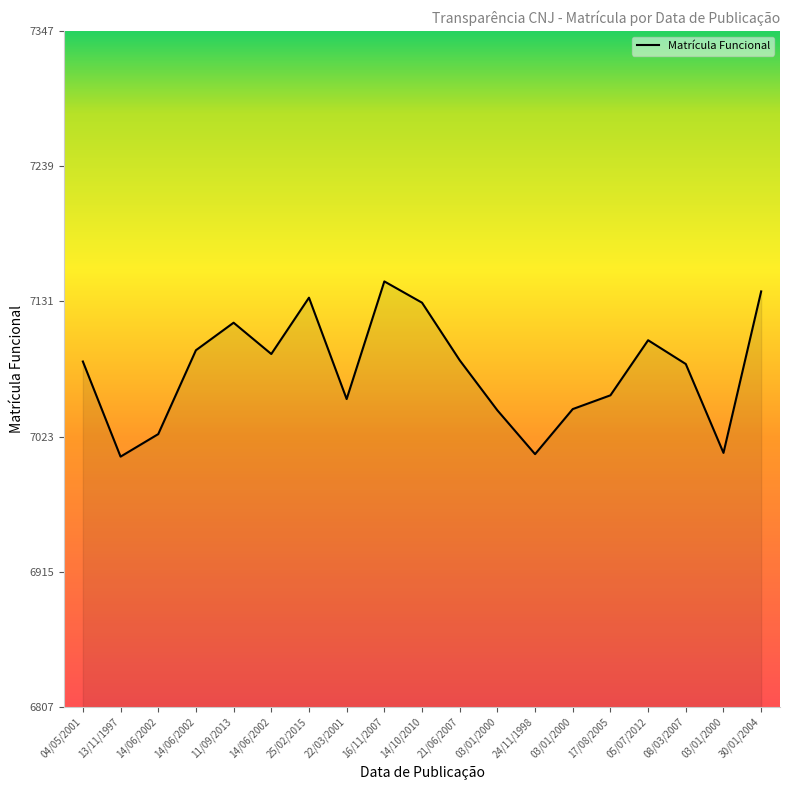

Reading left to right, list all the values displayed in this chart.

04/05/2001=7083	13/11/1997=7007	14/06/2002=7025	14/06/2002=7092	11/09/2013=7114	14/06/2002=7089	25/02/2015=7134	22/03/2001=7053	16/11/2007=7147	14/10/2010=7130	21/06/2007=7084	03/01/2000=7044	24/11/1998=7009	03/01/2000=7045	17/08/2005=7056	05/07/2012=7100	08/03/2007=7081	03/01/2000=7010	30/01/2004=7139